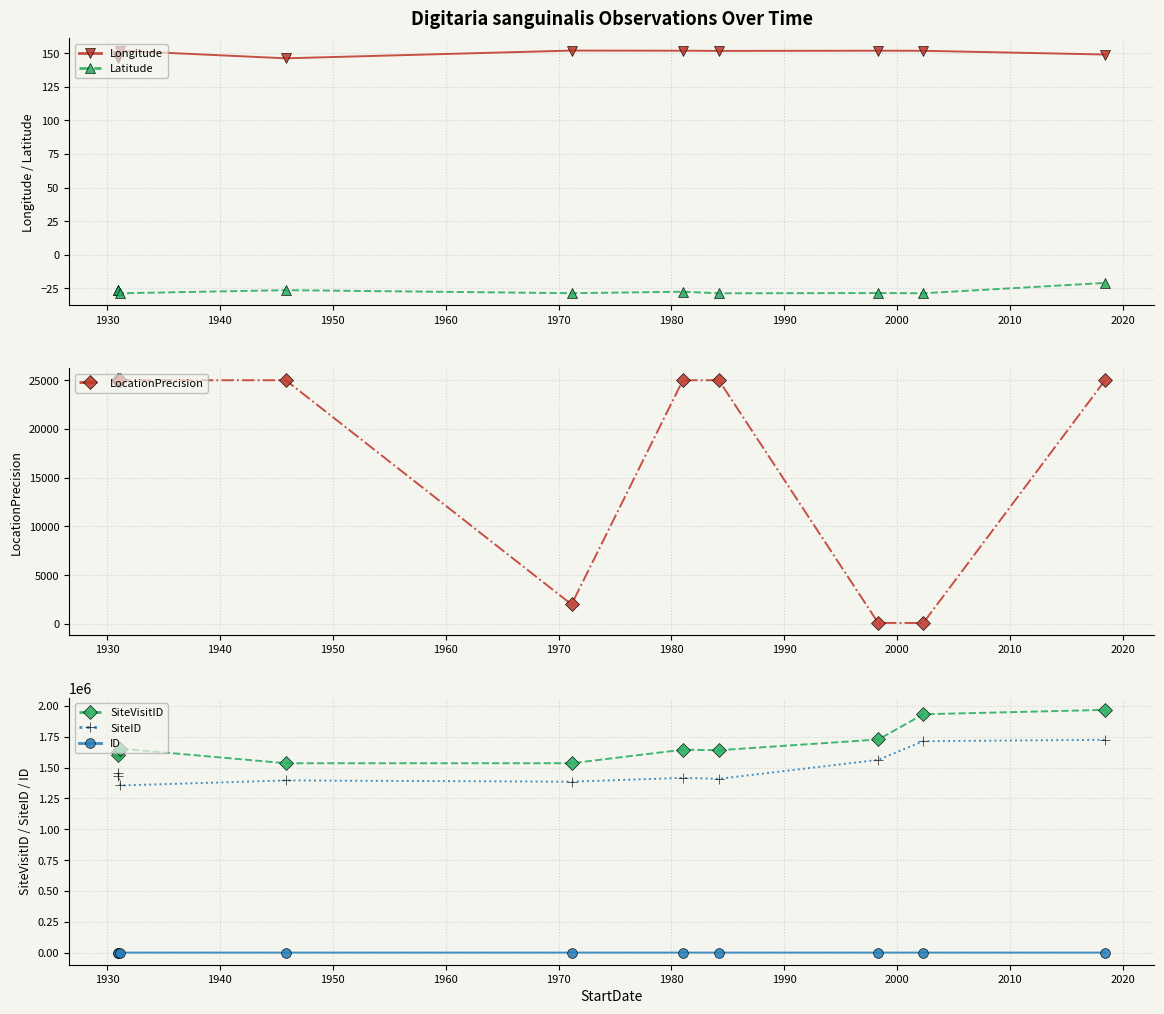

True or false: Longitude and Latitude intersect in this chart.

False